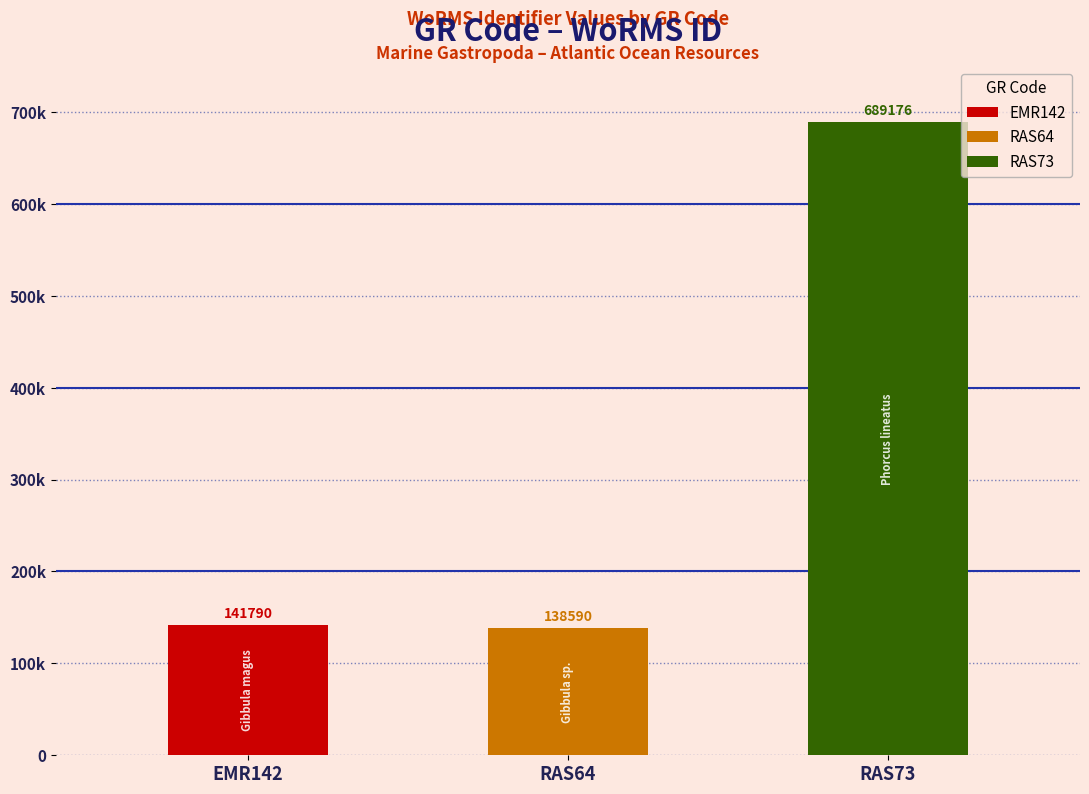

At which label does the data first exceed 141790?

RAS73